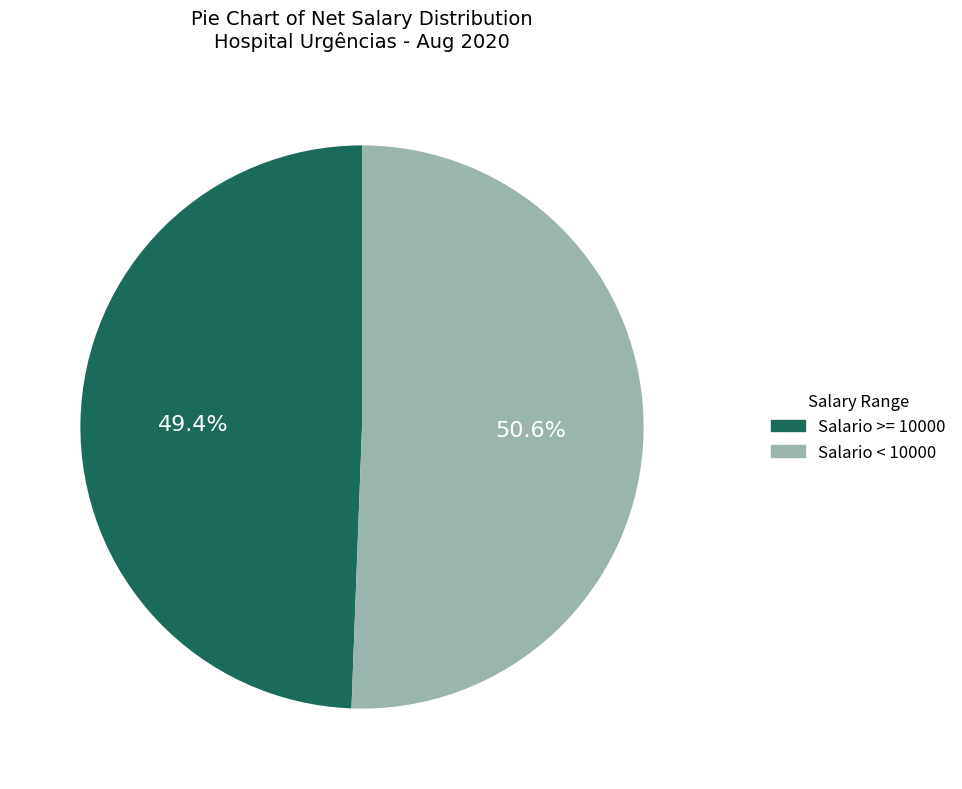

Does any single category account for the majority?

Yes